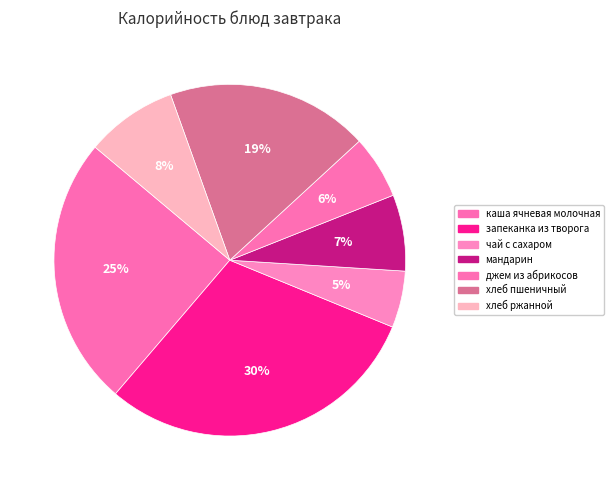

Combined, do запеканка из творога and хлеб пшеничный account for over 50%?

No